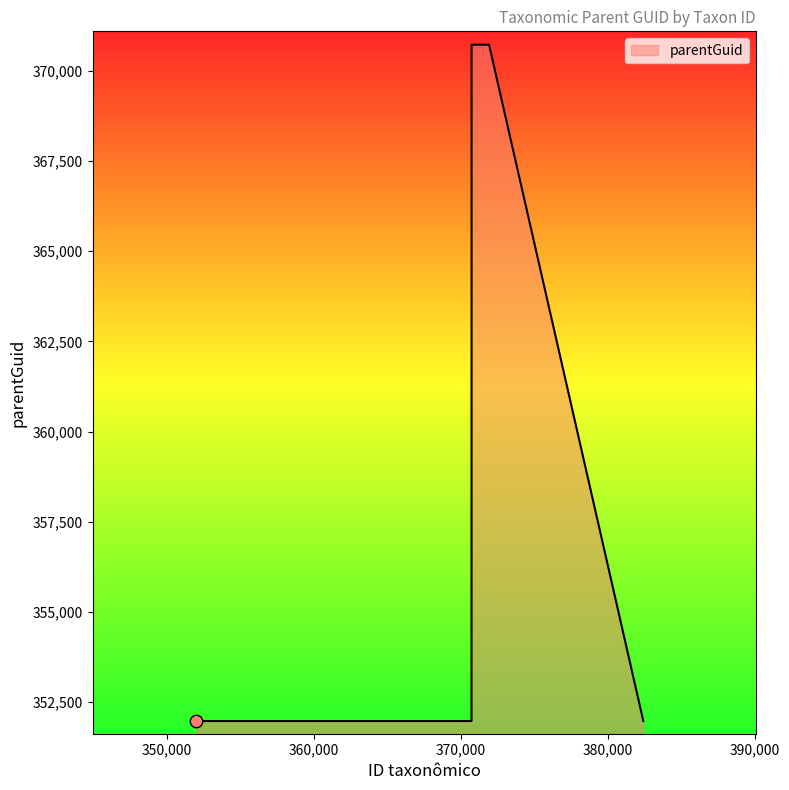

What is the sum of all values?

2538823